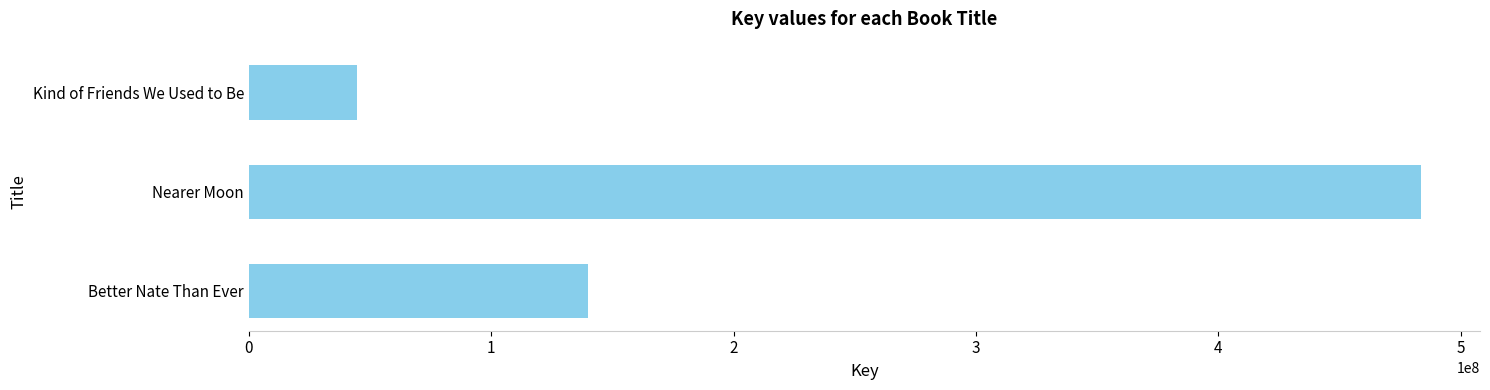

Read the value at Better Nate Than Ever.

140118853